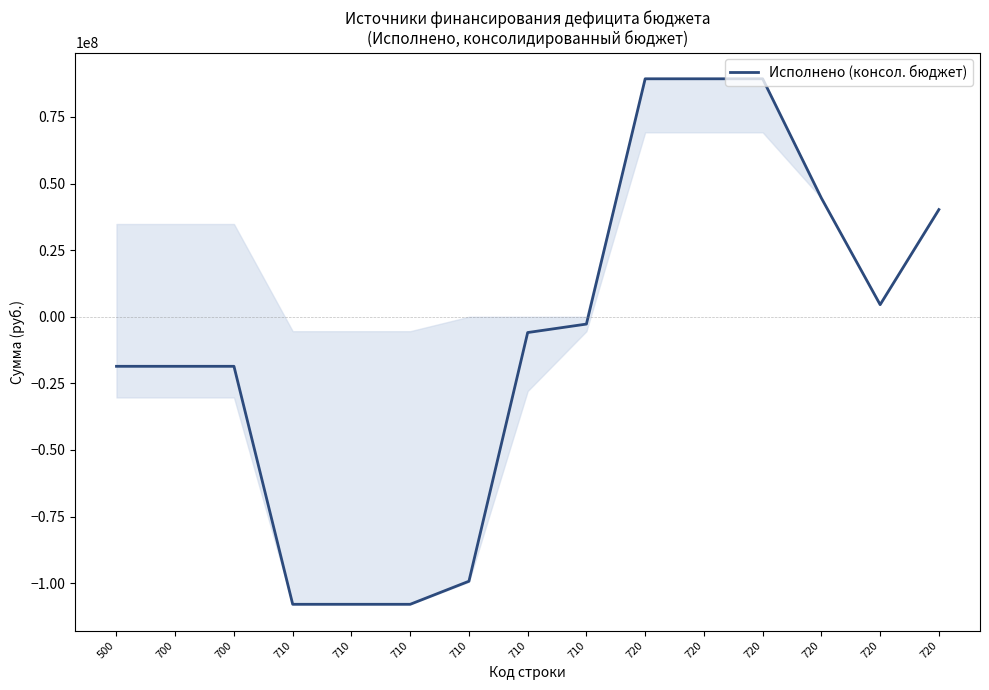

How many lines are shown in the chart?

1